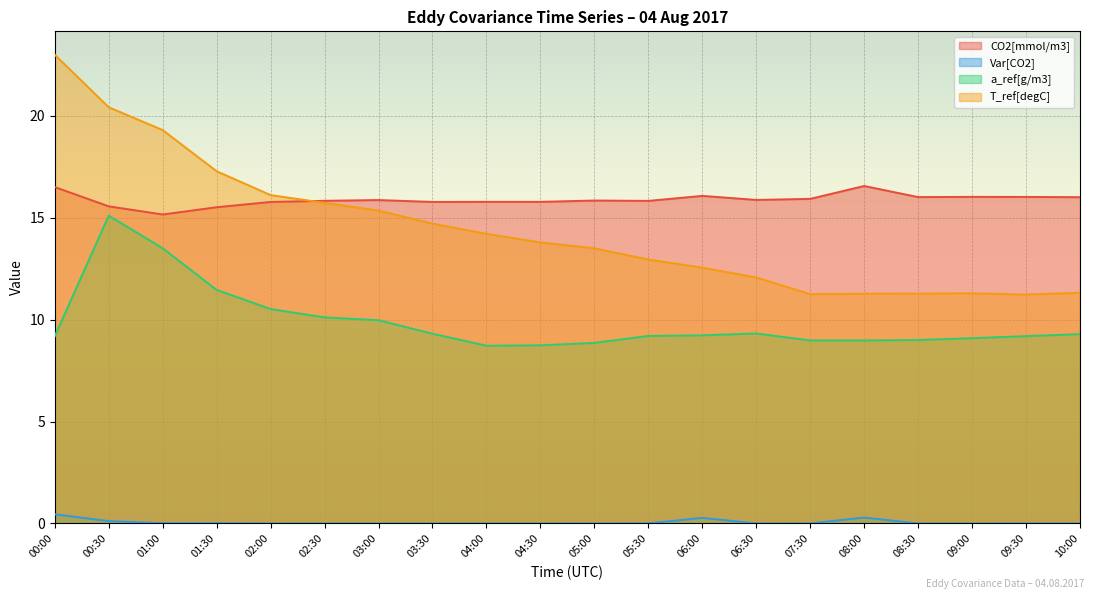

Which category has the highest value across all series?

00:00